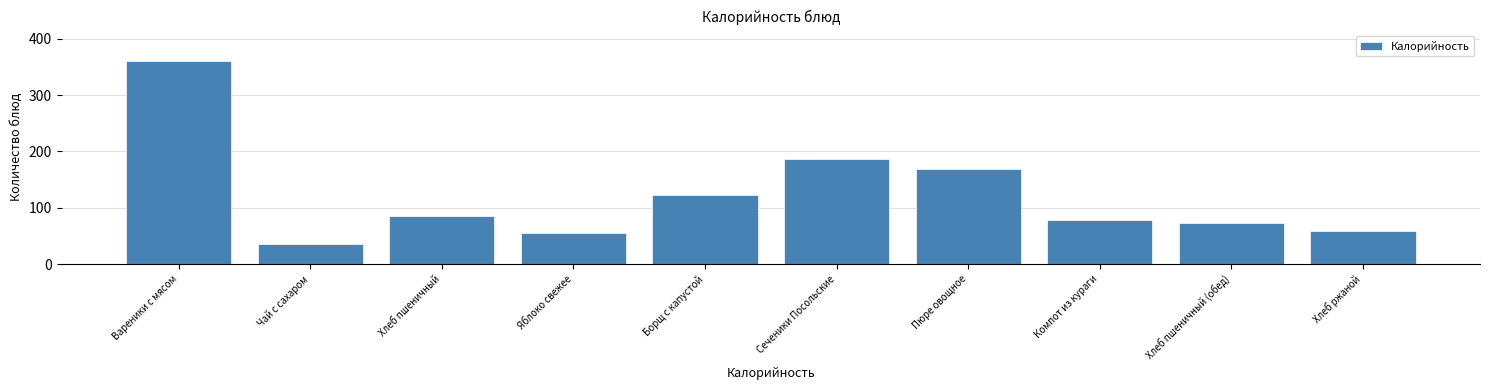

The chart shows a value of 18.2 at Чай с сахаром. True or false?

False